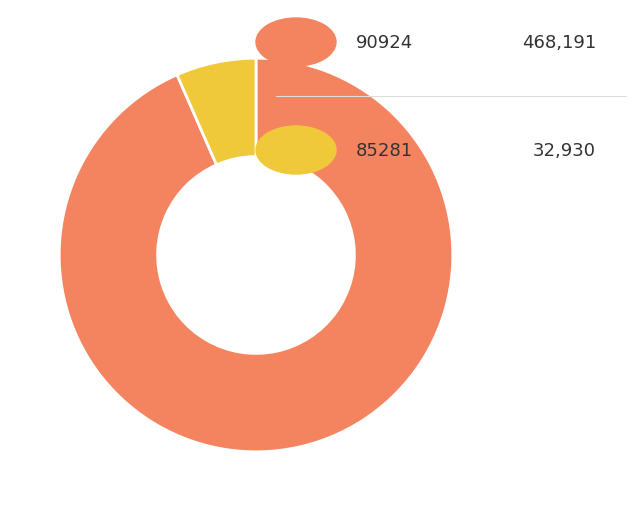

Is there a majority slice in this chart?

Yes